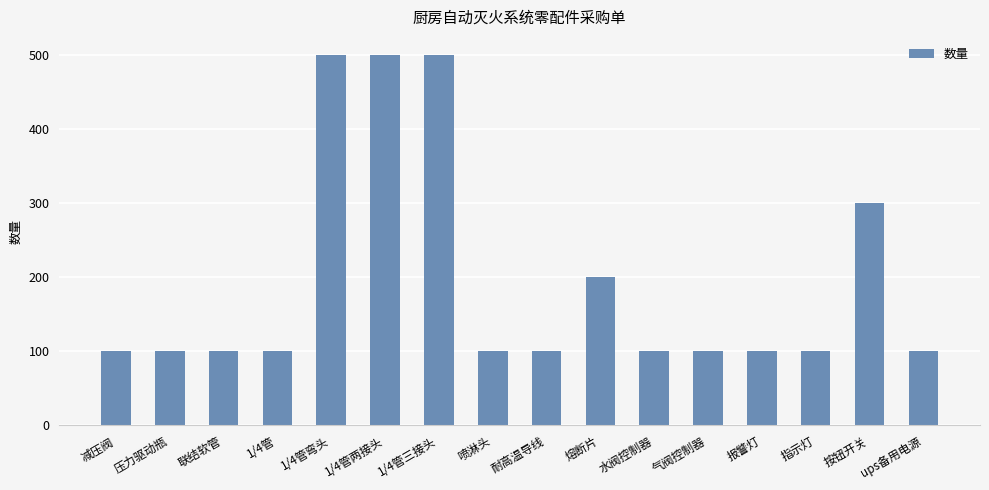

Reading right to left, list all the values displayed in this chart.

100	300	100	100	100	100	200	100	100	500	500	500	100	100	100	100